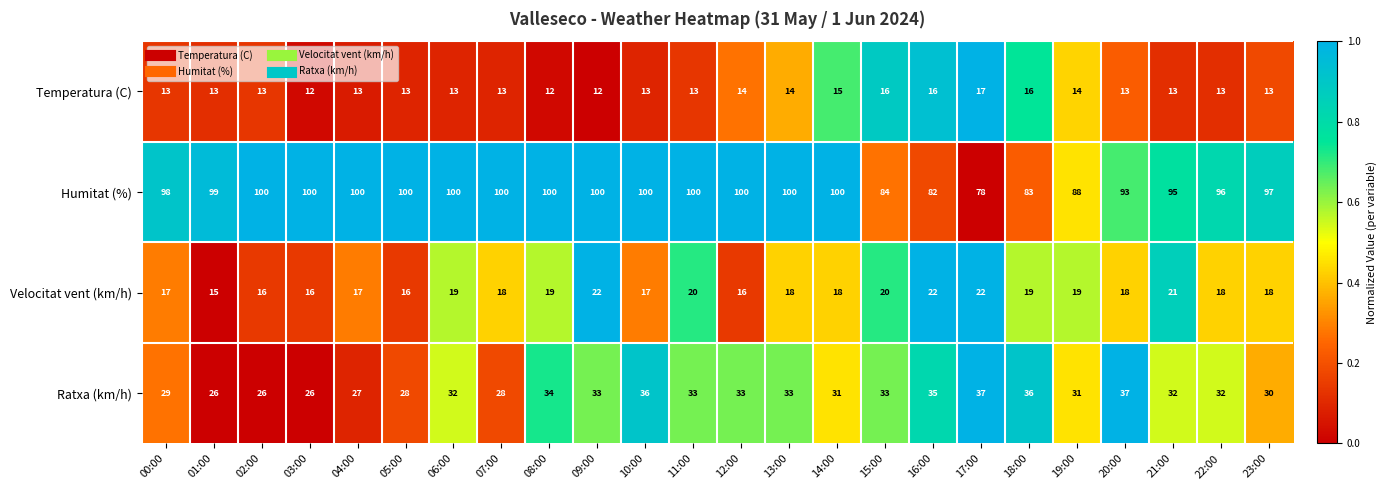

Which category has the lowest value in the Humitat (%) series?

17:00